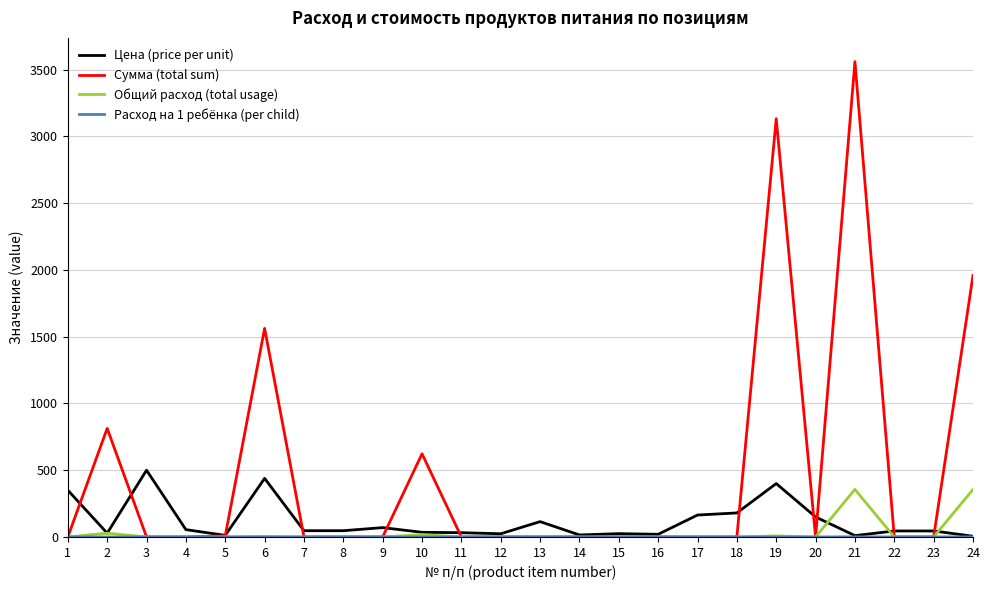

What is the maximum value shown in the chart?

3560.0